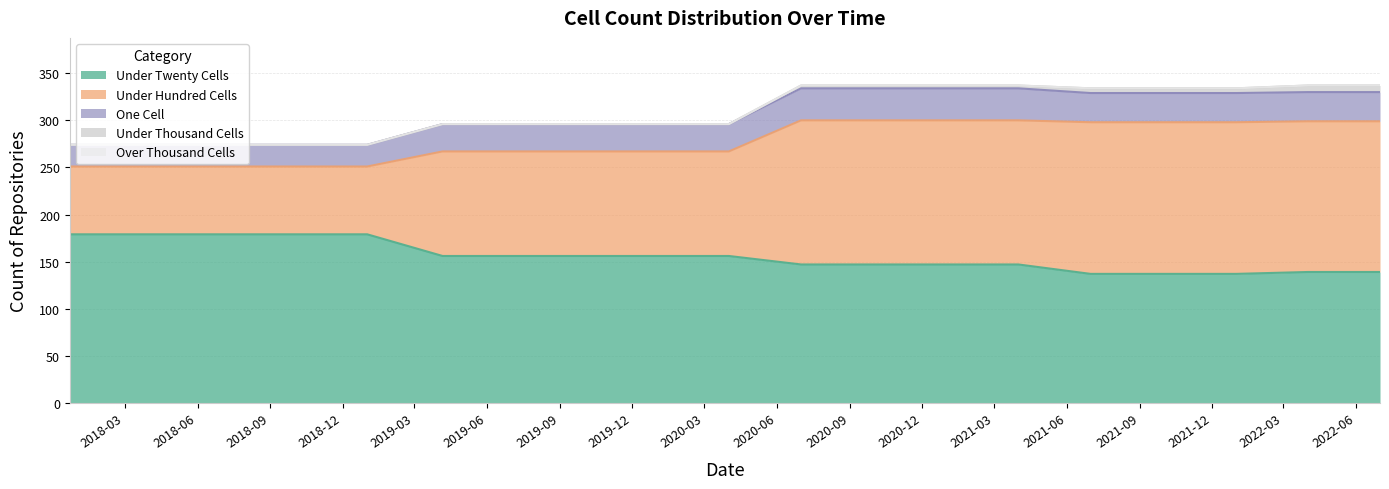

Which category has the lowest value across all series?

2017-12-22